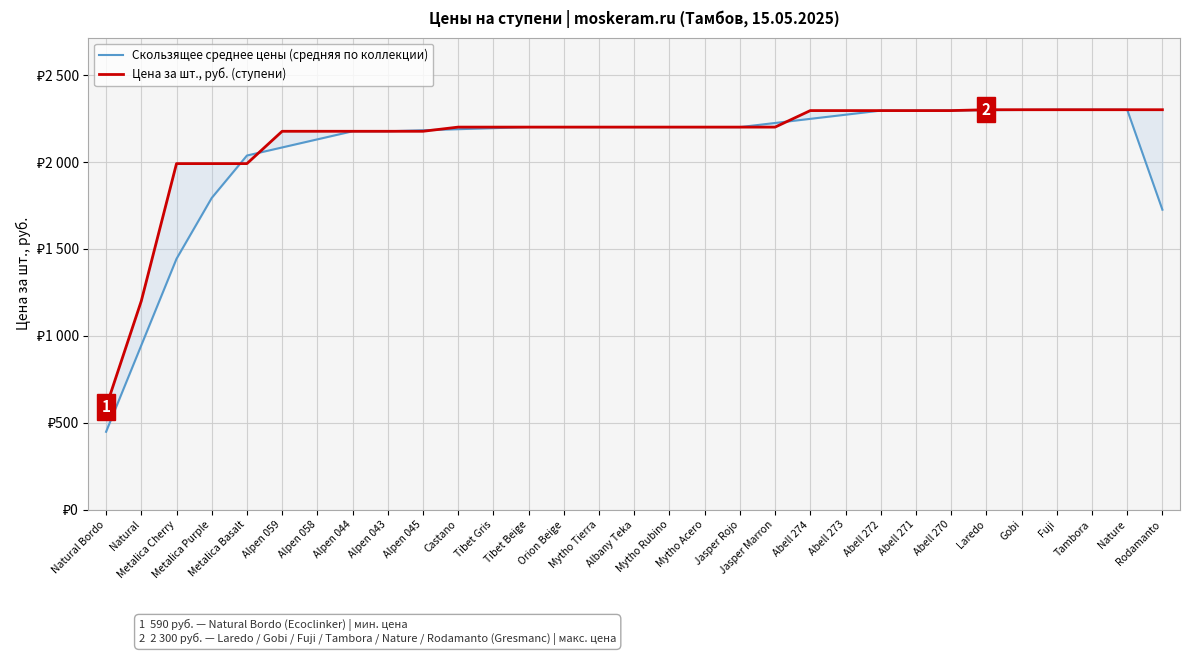

Rank the series at Tibet Gris from lowest to highest value.

Скользящее среднее цены (средняя по коллекции), Цена за шт., руб. (ступени)